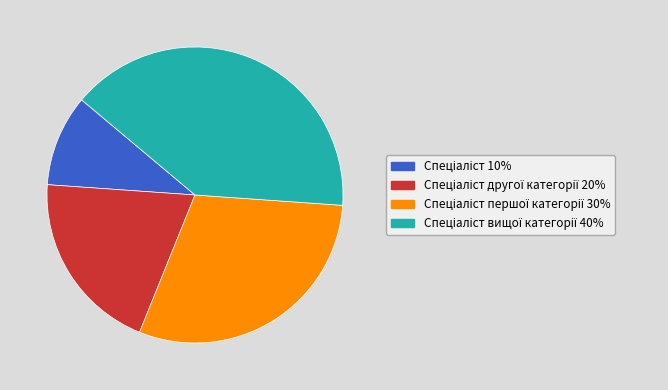

Does any single category account for the majority?

No